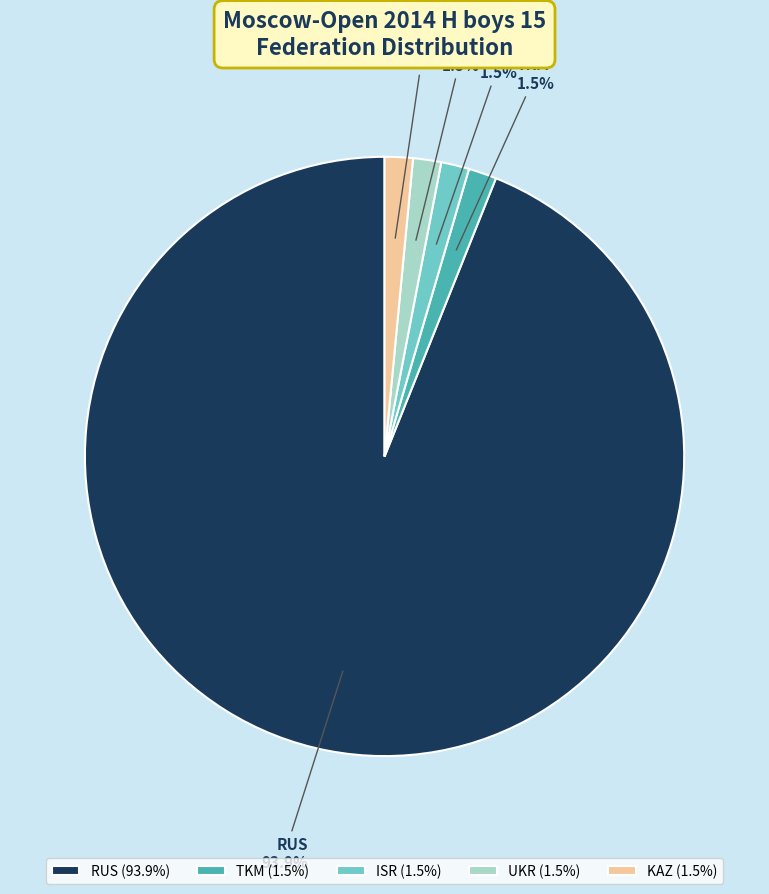

Count the number of slices in the pie.

5